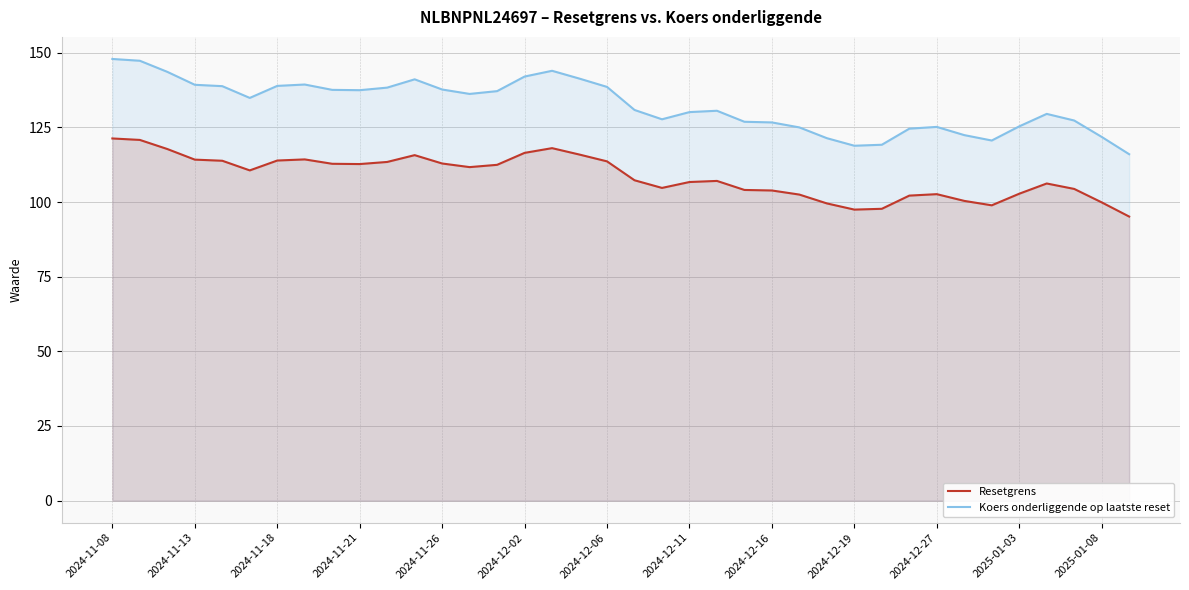

What is the value of the Resetgrens point at the 24th from the left?

104.1